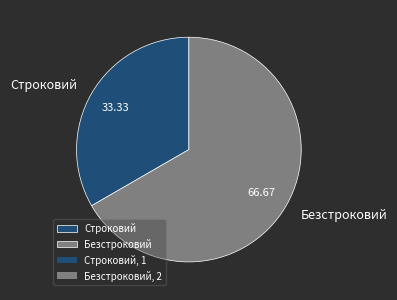

Count the number of slices in the pie.

2